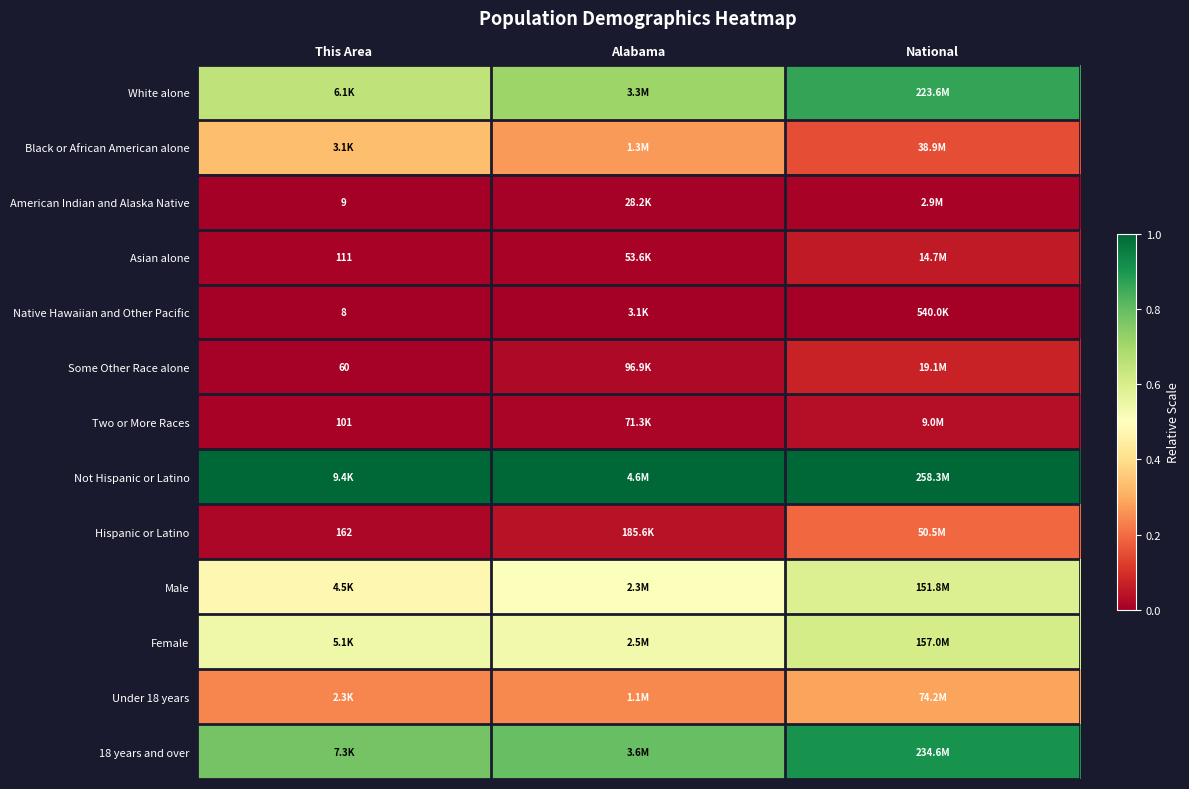

Where is Native Hawaiian and Other Pacific nearest to the value 0?

This Area